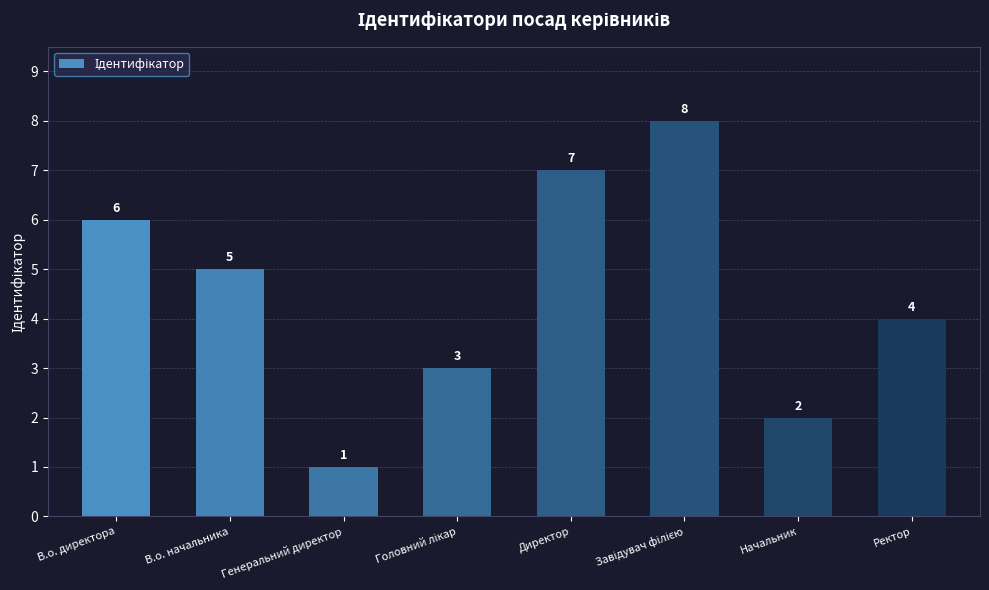

Reading left to right, transcribe all the data shown in this chart.

6	5	1	3	7	8	2	4